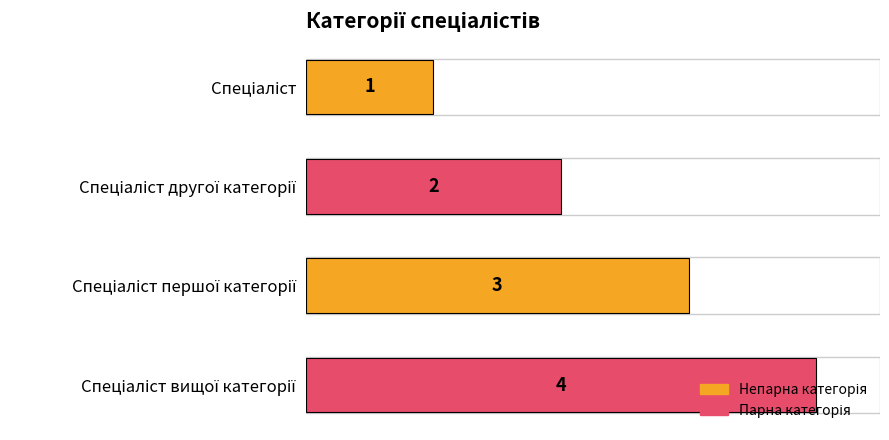

What is the value of the 3rd bar from the top?

3